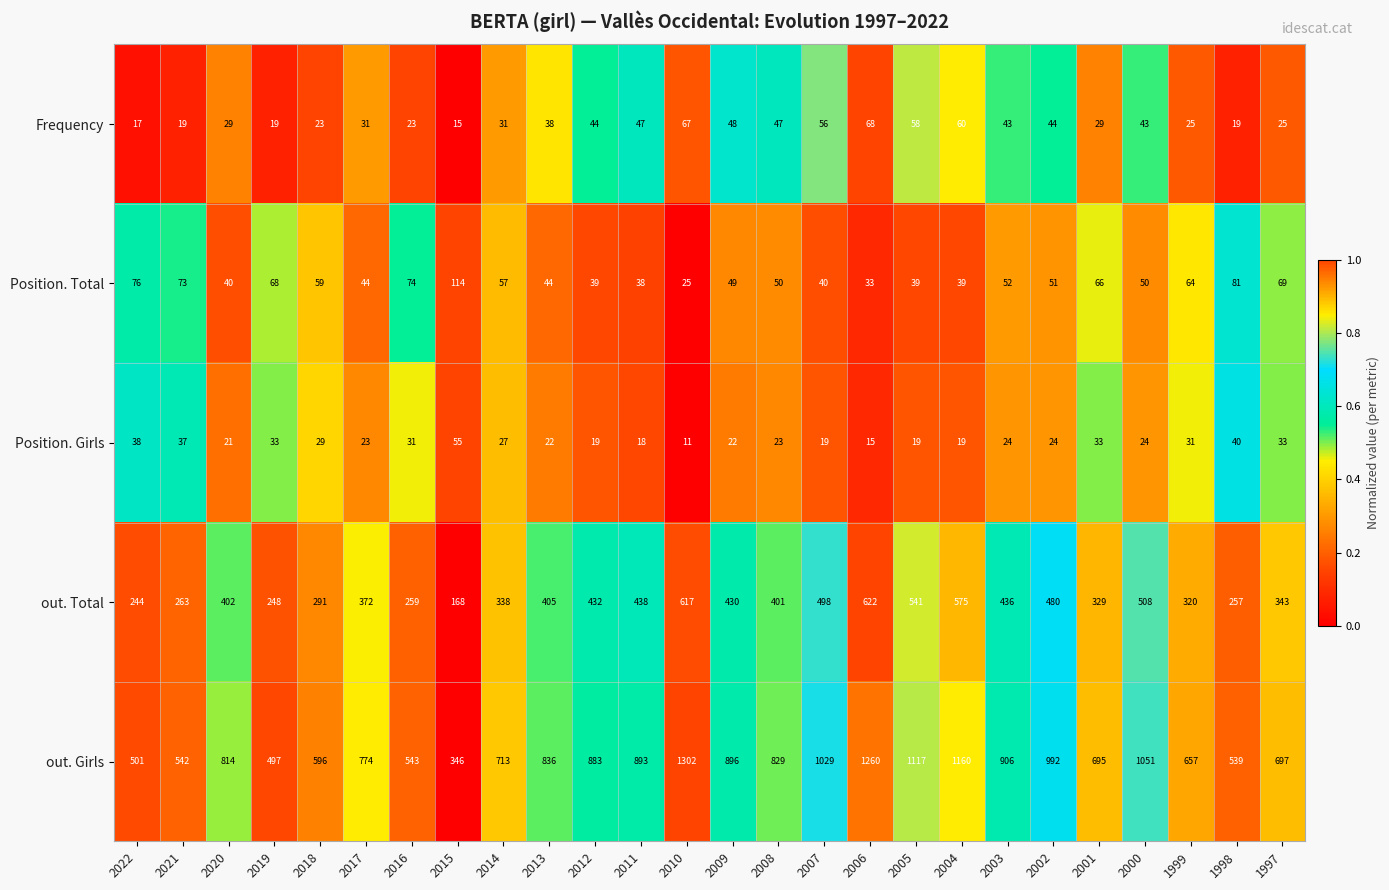

Which series changed the most between 2021 and 2016?

Position. Girls